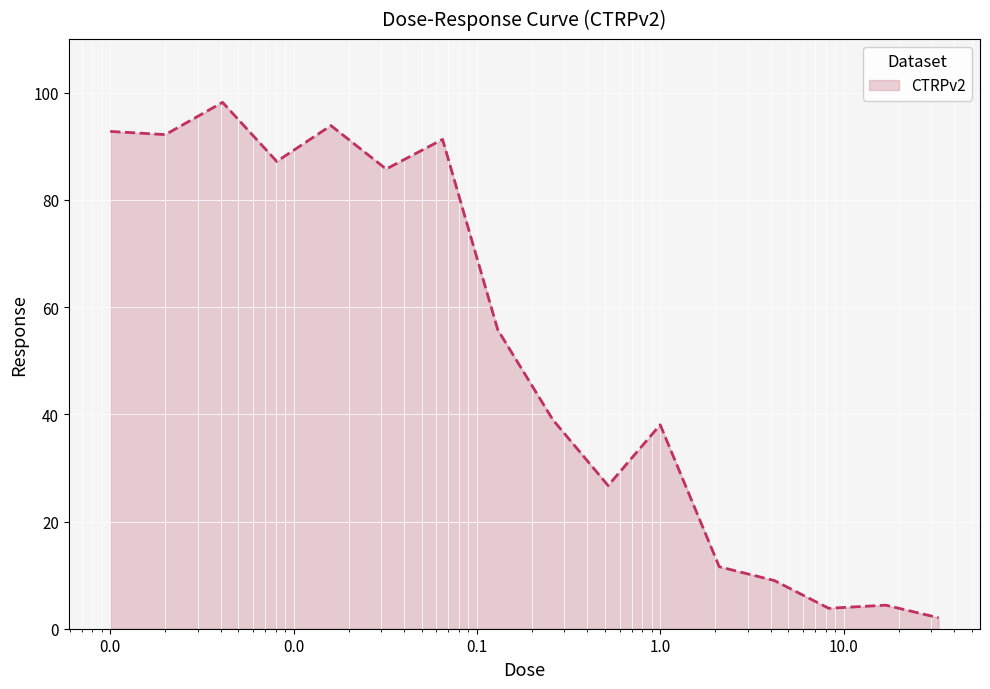

What is the difference between the maximum and minimum values?

96.1